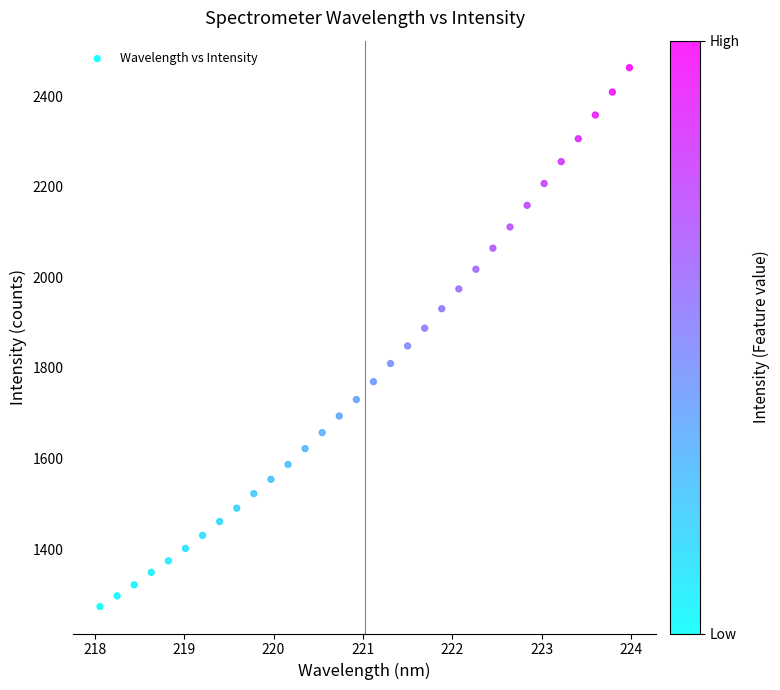

What is the range of X values (max minus min)?

5.9